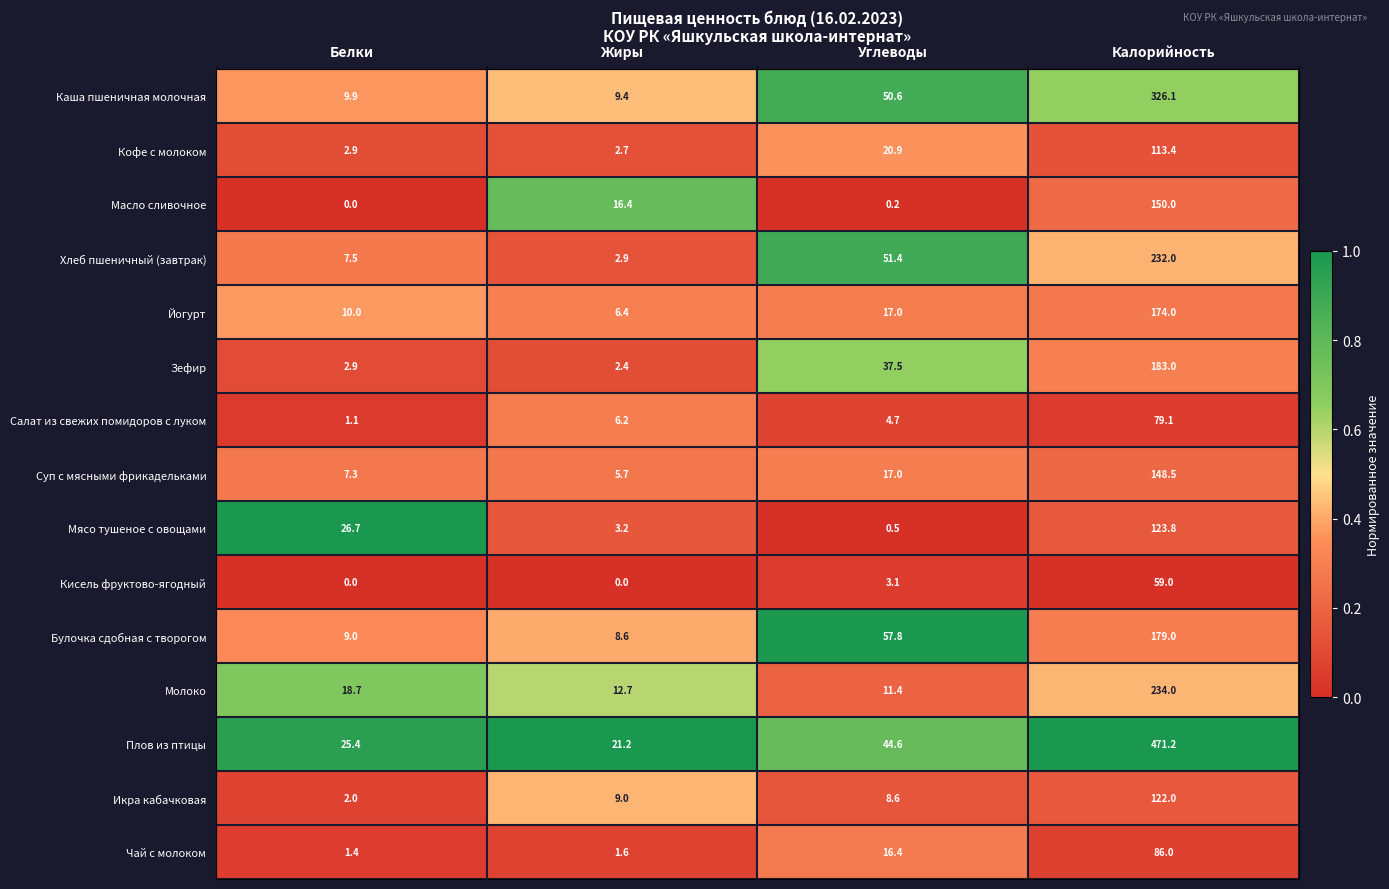

Count the number of categories in the chart.

4